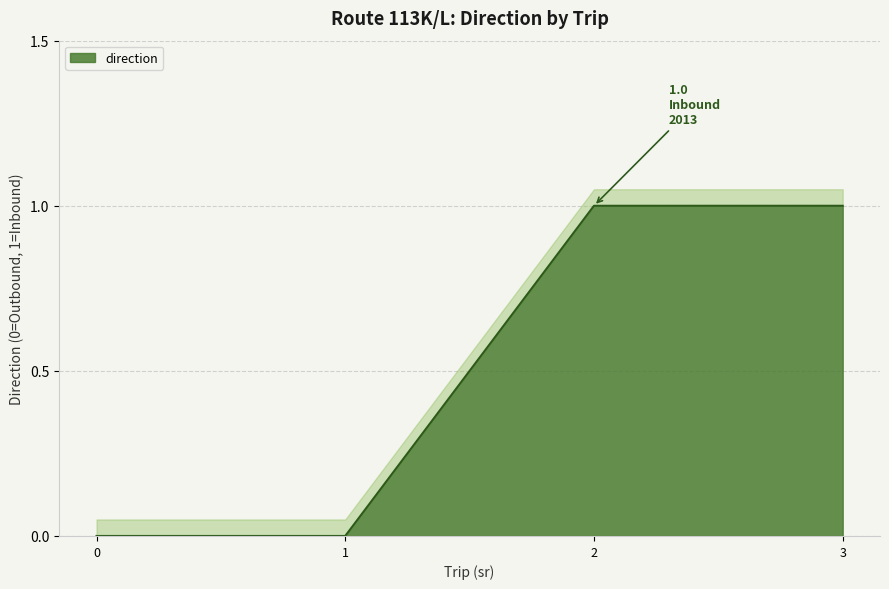

Count the values in the range 0 to 1.

4